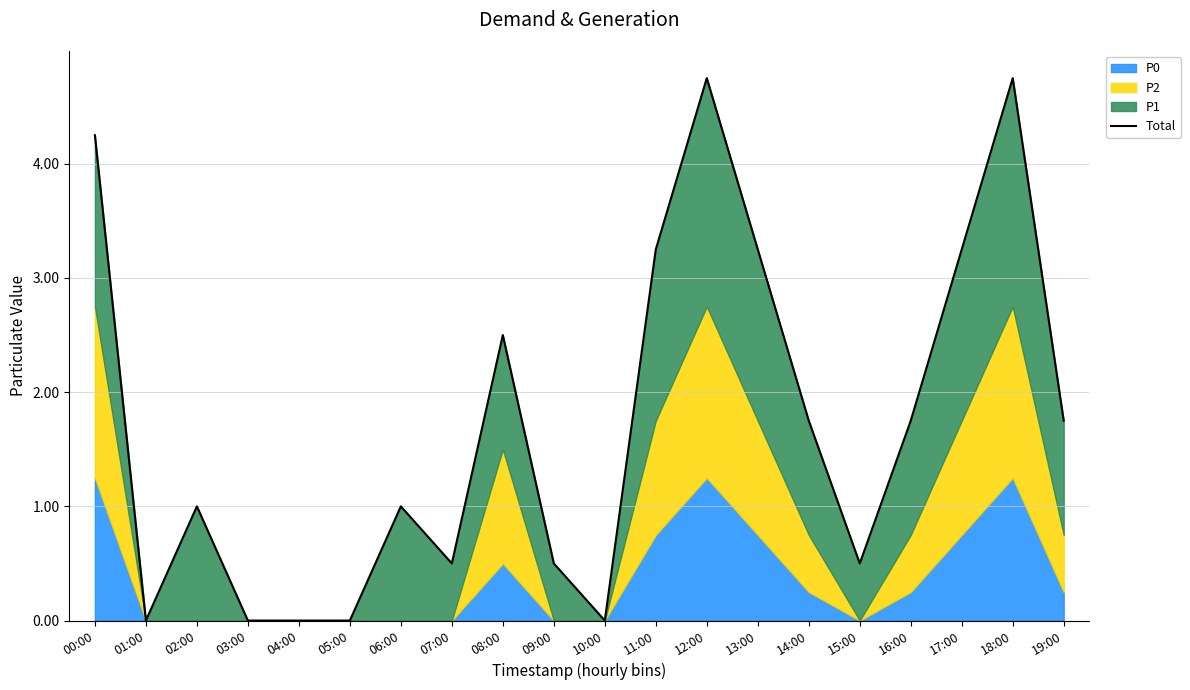

Reading left to right, list all the values displayed in this chart.

4.2	0.0	1.0	0.0	0.0	0.0	1.0	0.5	2.5	0.5	0.0	3.2	4.8	3.2	1.8	0.5	1.8	3.2	4.8	1.8